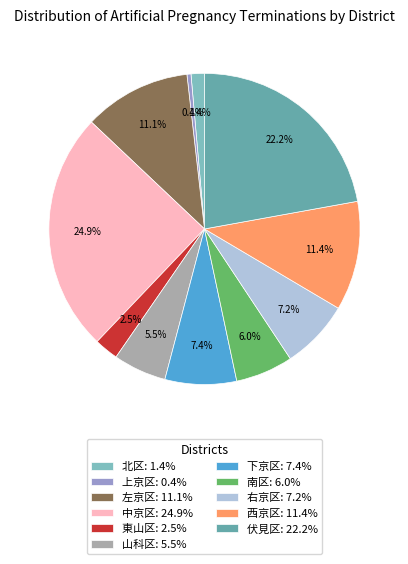

How many segments does this pie chart have?

11